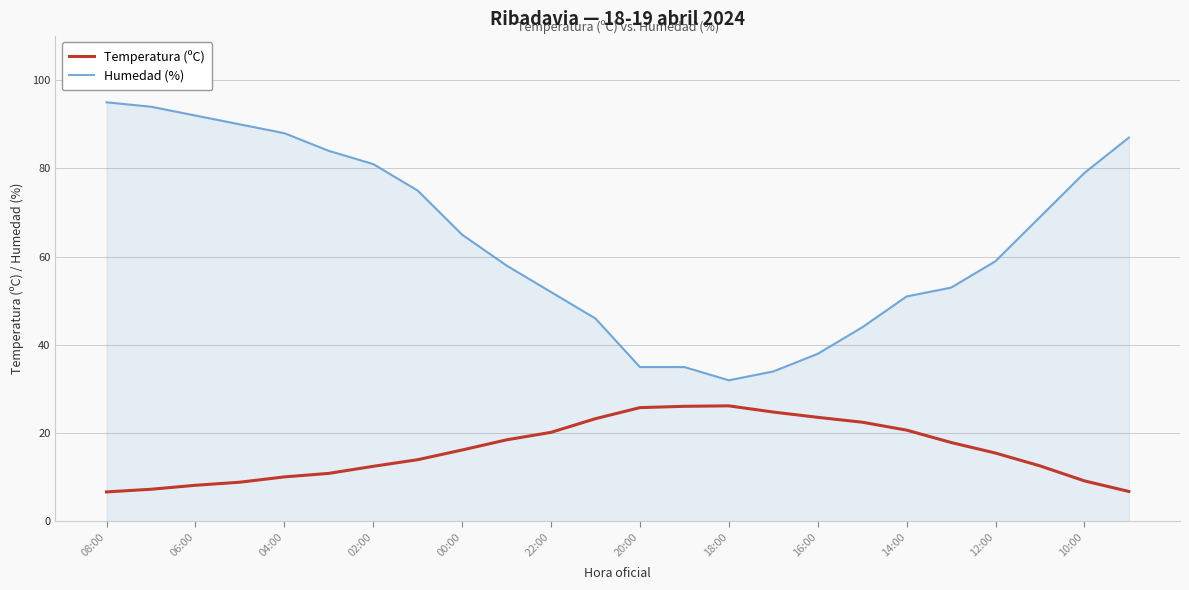

What is the maximum value shown in the chart?

95.0